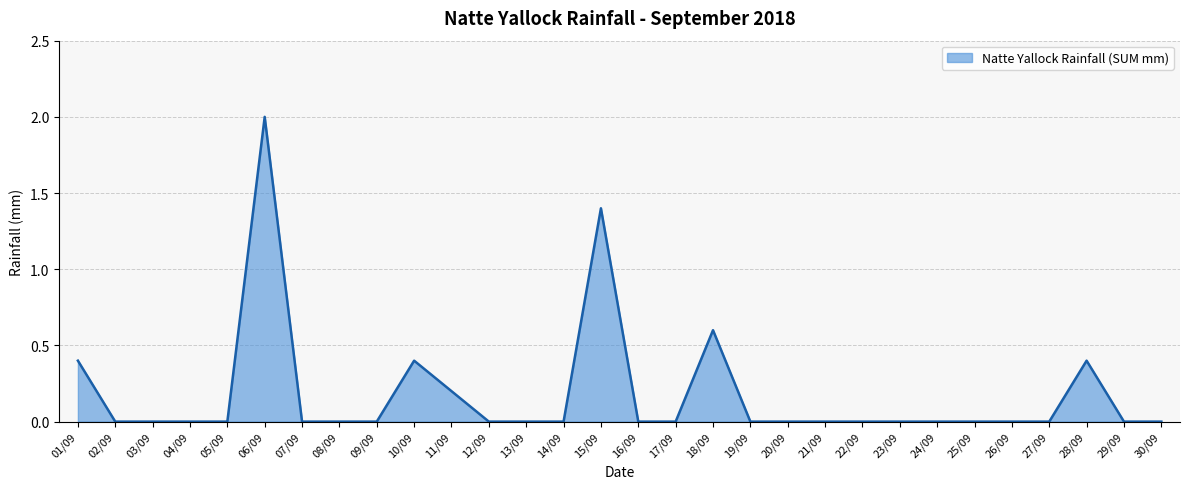

Which category has the highest value across all series?

06/09